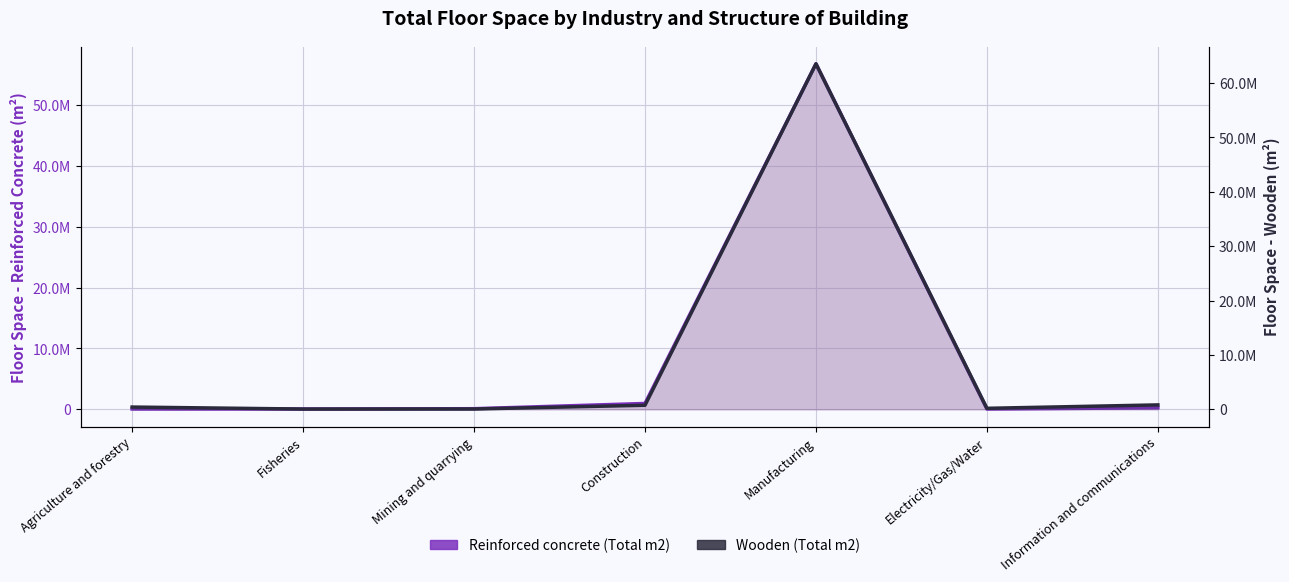

True or false: Wooden (Total m2) and Reinforced concrete (Total m2) cross at least once.

True